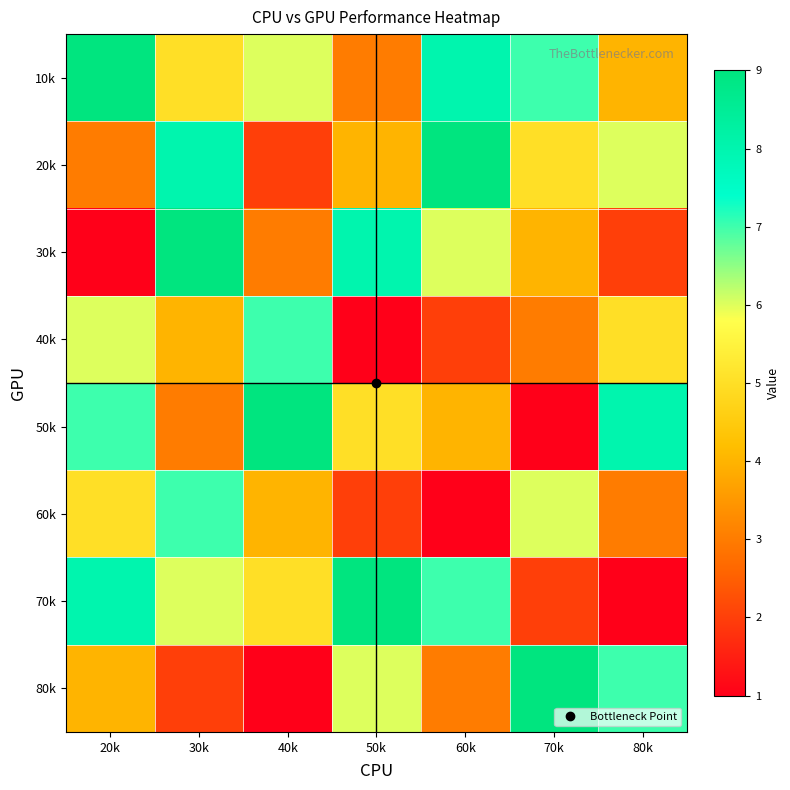

Reading right to left, list all the values displayed in this chart.

10k: 80k=4	70k=7	60k=8	50k=3	40k=6	30k=5	20k=9
20k: 80k=6	70k=5	60k=9	50k=4	40k=2	30k=8	20k=3
30k: 80k=2	70k=4	60k=6	50k=8	40k=3	30k=9	20k=1
40k: 80k=5	70k=3	60k=2	50k=1	40k=7	30k=4	20k=6
50k: 80k=8	70k=1	60k=4	50k=5	40k=9	30k=3	20k=7
60k: 80k=3	70k=6	60k=1	50k=2	40k=4	30k=7	20k=5
70k: 80k=1	70k=2	60k=7	50k=9	40k=5	30k=6	20k=8
80k: 80k=7	70k=9	60k=3	50k=6	40k=1	30k=2	20k=4